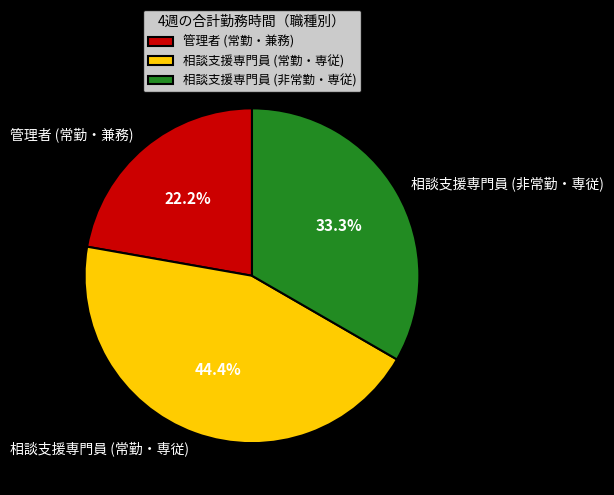

Which has a higher value, 管理者 (常勤・兼務) or 相談支援専門員 (非常勤・専従)?

相談支援専門員 (非常勤・専従)